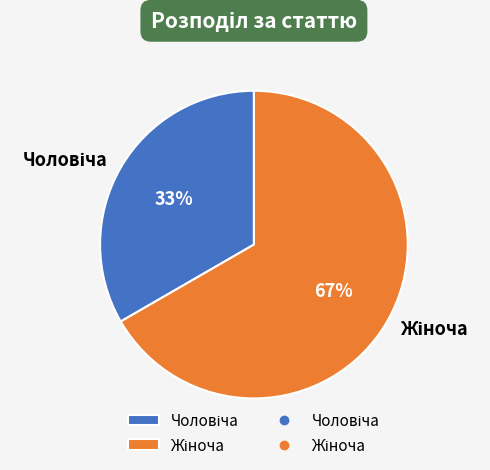

Is there a majority slice in this chart?

Yes